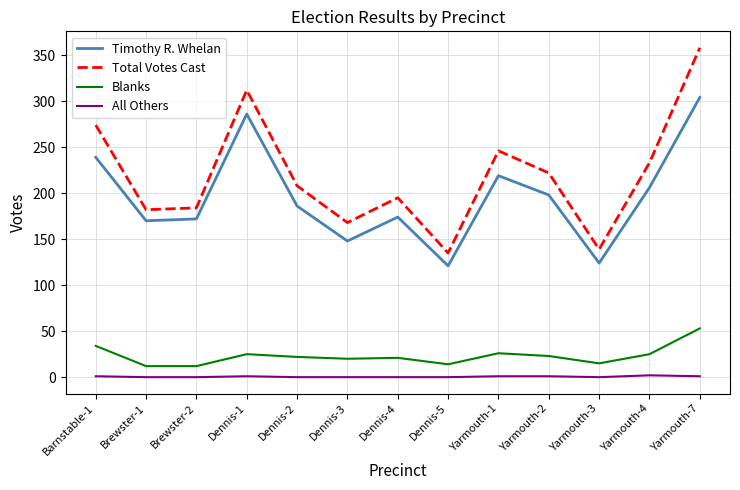

What is the maximum value shown in the chart?

358